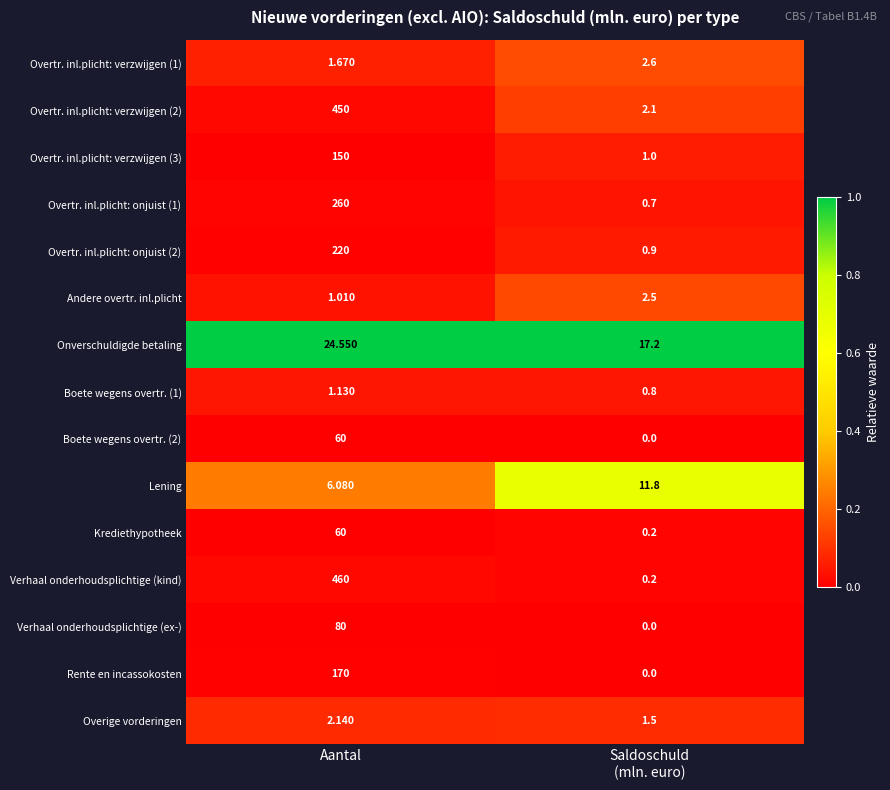

Which label corresponds to the smallest value in the chart?

Saldoschuld
(mln. euro)